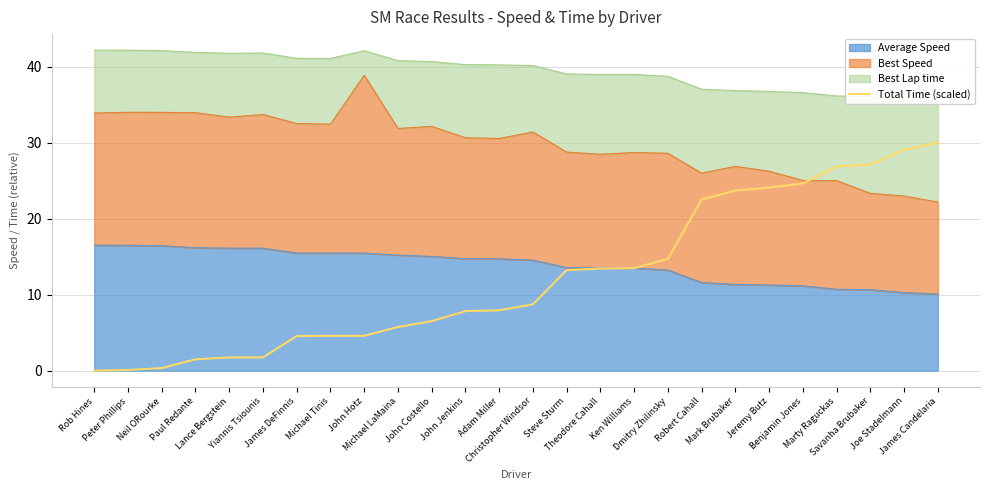

Where does the data first go above 8?

Christopher Windsor